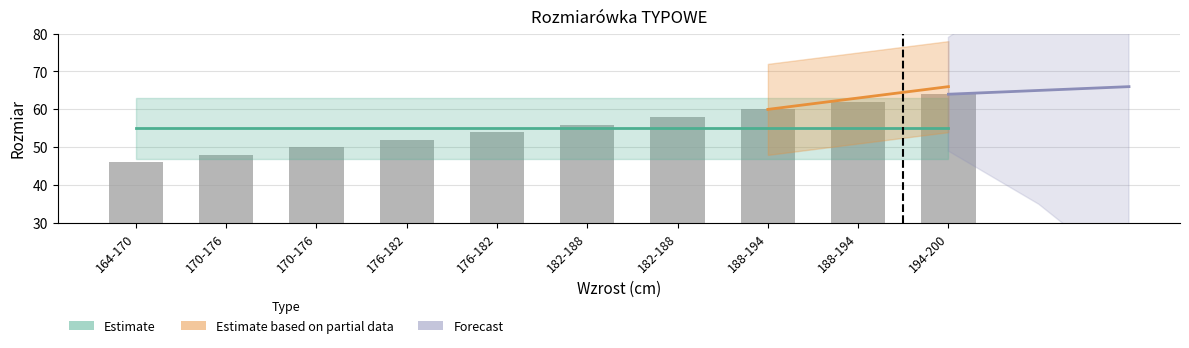

What is the ratio of the value at 170-176 to the value at 182-188?

0.9